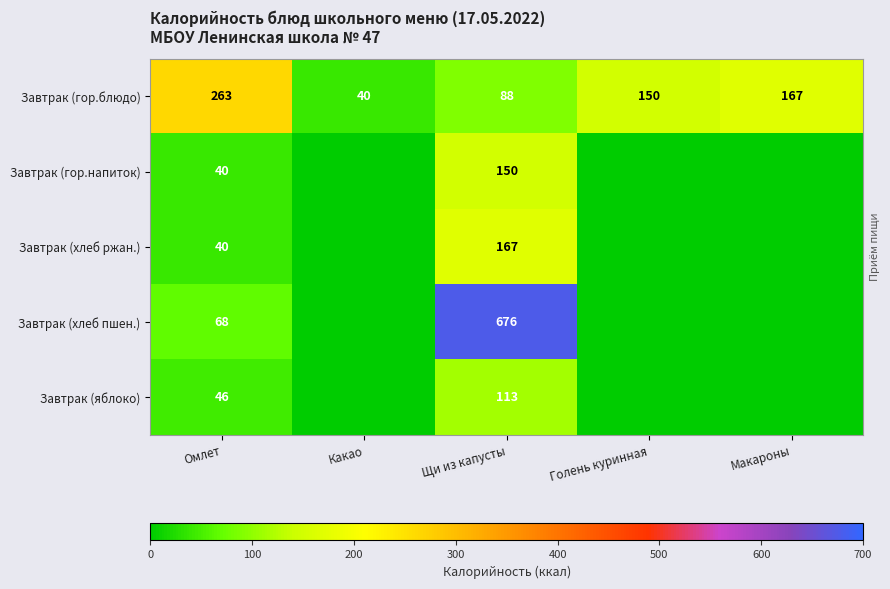

The value of Завтрак (гор.блюдо) at Щи из капусты is 24. True or false?

False